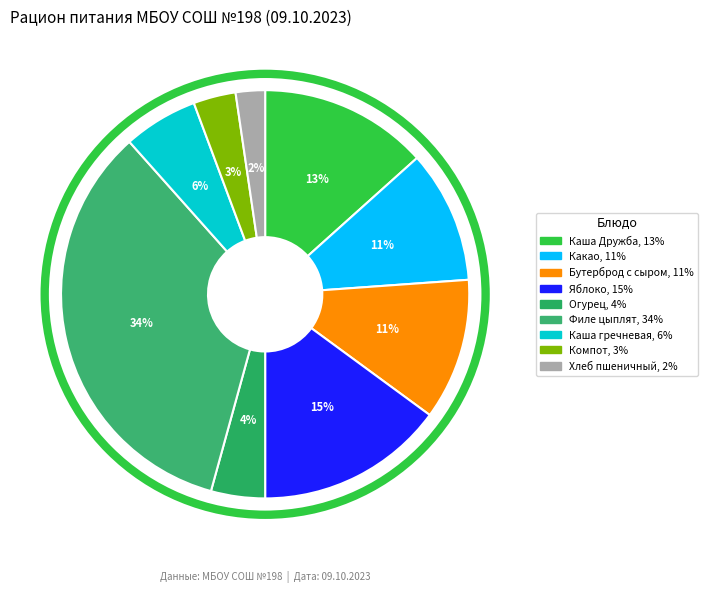

Which category has the biggest portion of the pie?

филе цыплят тушенные в сметанном соусе